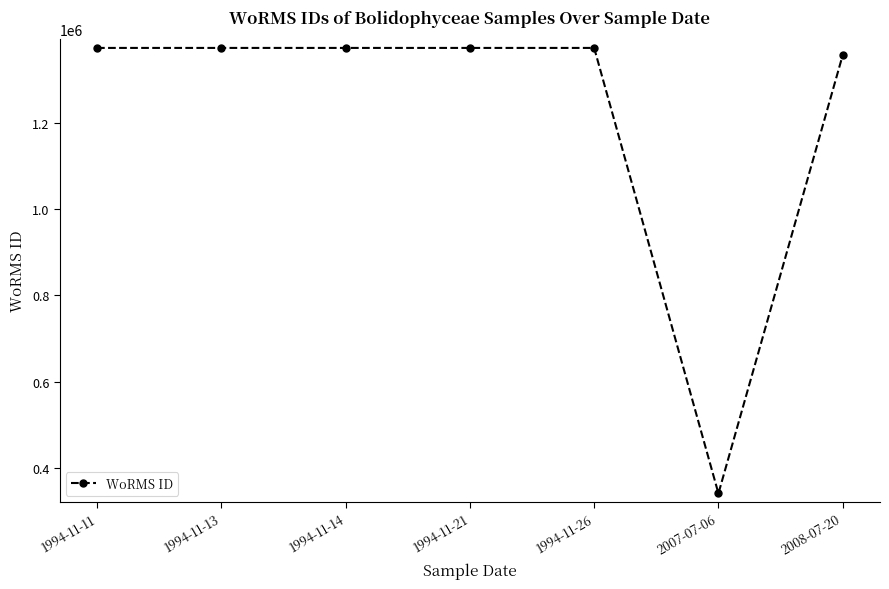

What position from the left is 1994-11-11?

1